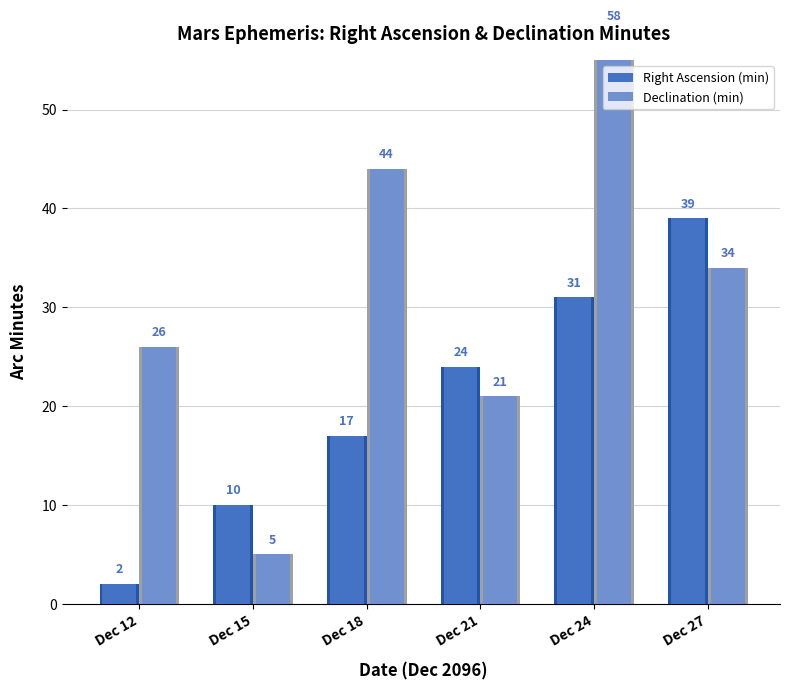

What is the spread (max minus min) of values at Dec 12?

24